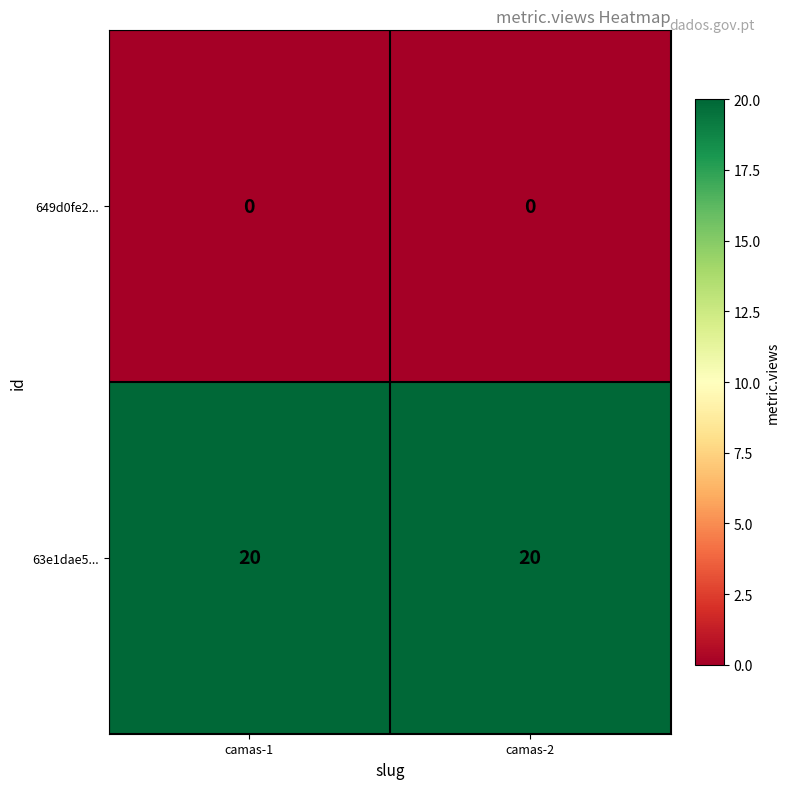

Reading left to right, extract all data points from this chart.

649d0fe2...: camas-1=0	camas-2=0
63e1dae5...: camas-1=20	camas-2=20